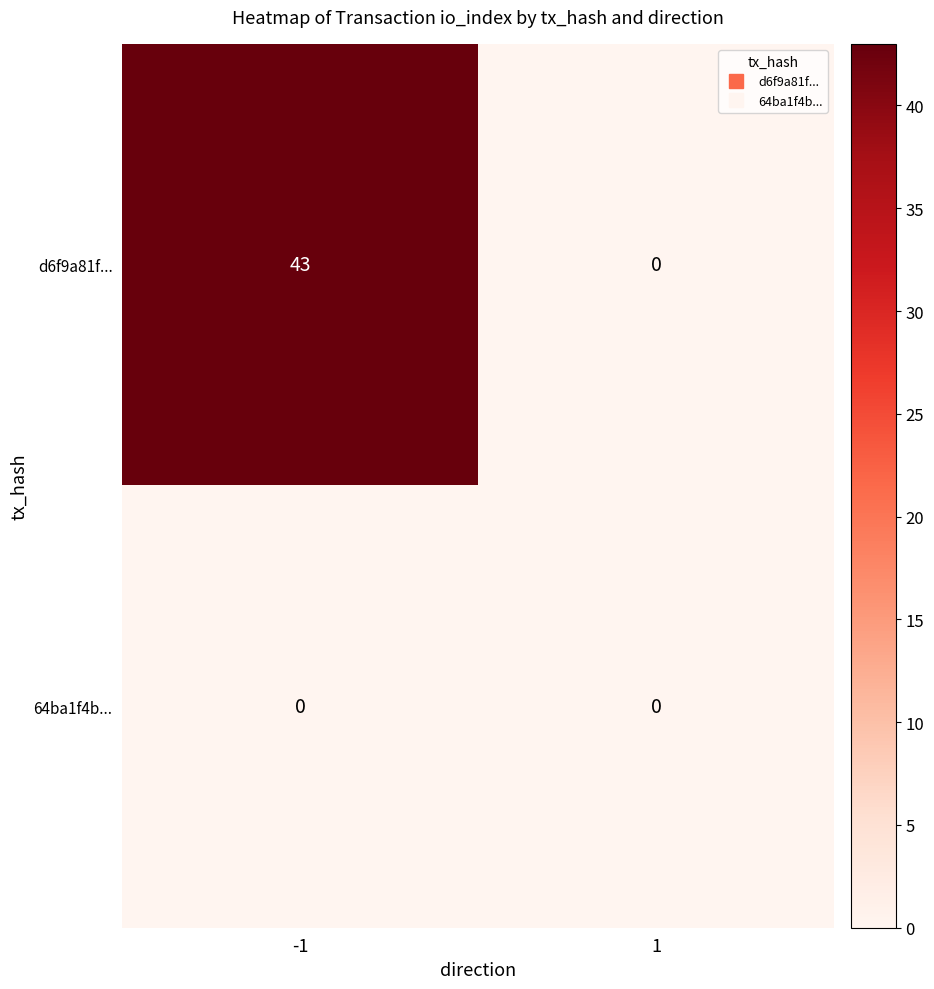

What is the sum of all d6f9a81f... values?

43